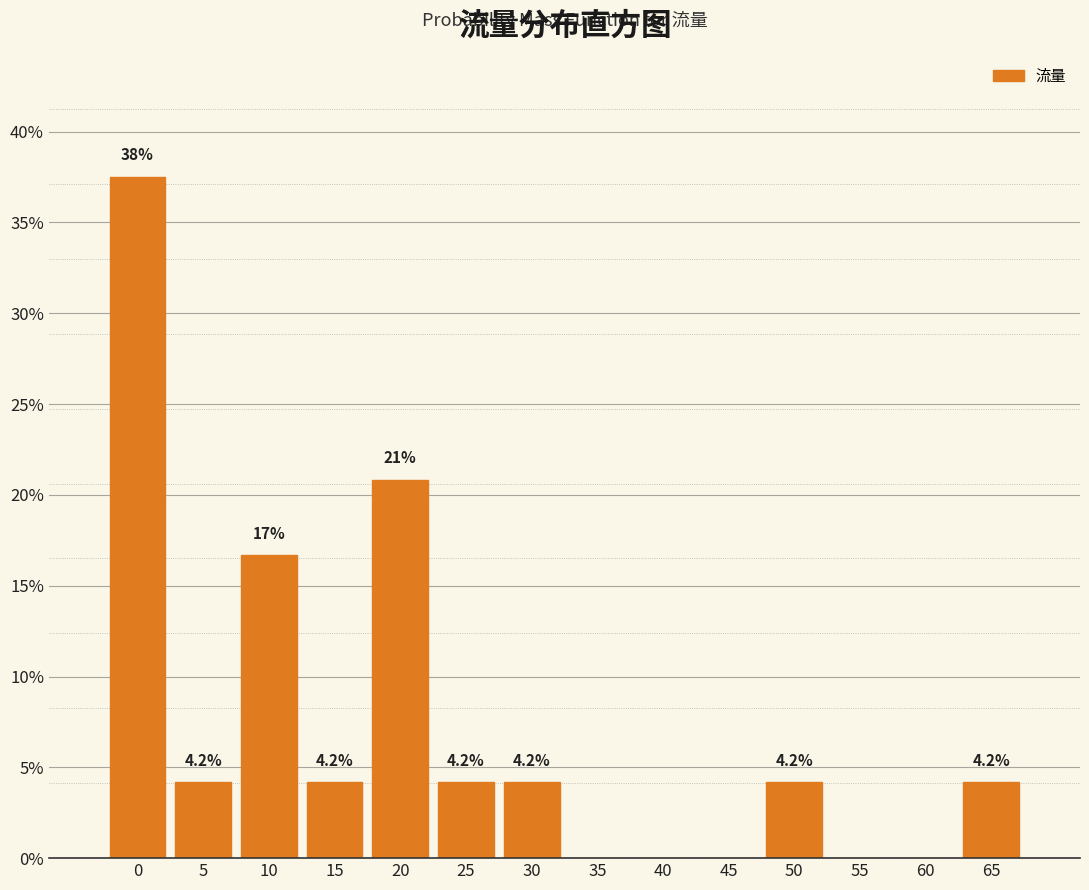

Reading left to right, extract all data points from this chart.

0=37.5	5=4.2	10=16.7	15=4.2	20=20.8	25=4.2	30=4.2	35=0.0	40=0.0	45=0.0	50=4.2	55=0.0	60=0.0	65=4.2